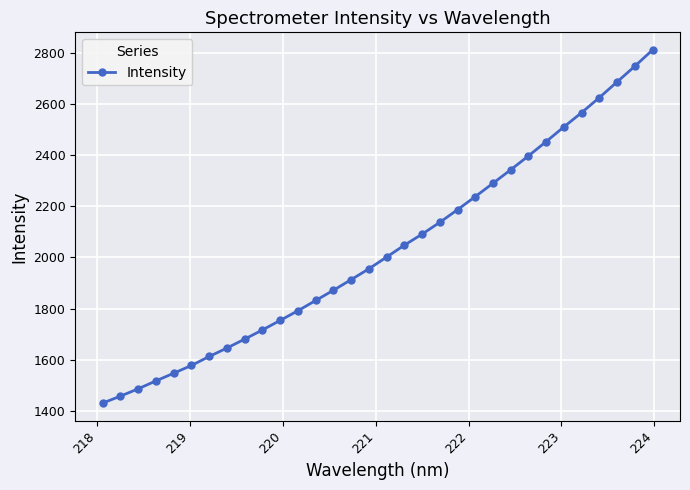

What is the minimum value shown in the chart?

1431.1